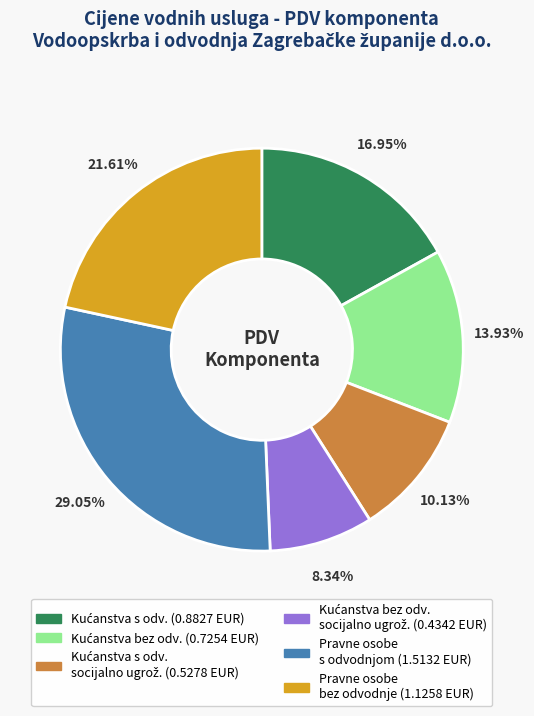

Is there any slice that represents more than half of the pie?

No